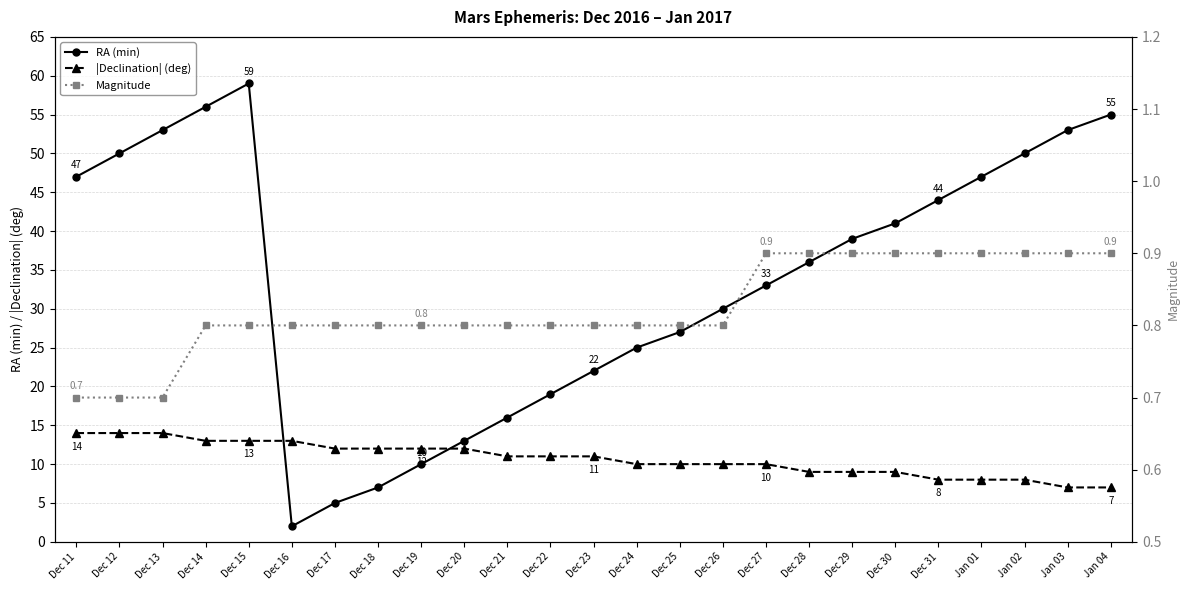

At Dec 28, list the series in order from smallest to largest.

Magnitude, |Declination| (deg), RA (min)